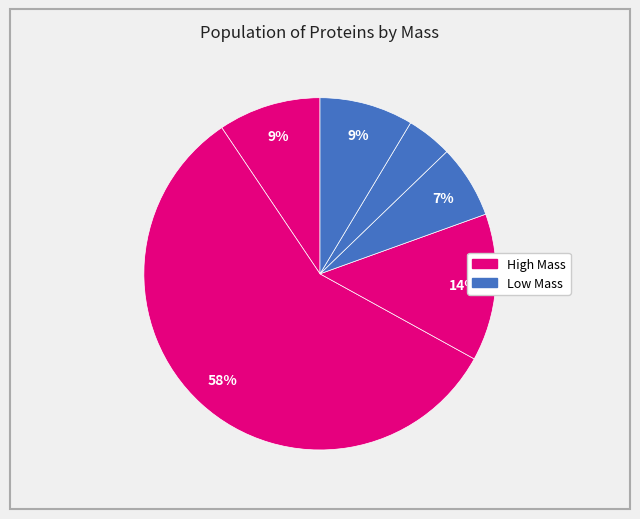

Which slice is the largest?

A0A2R4AQF7